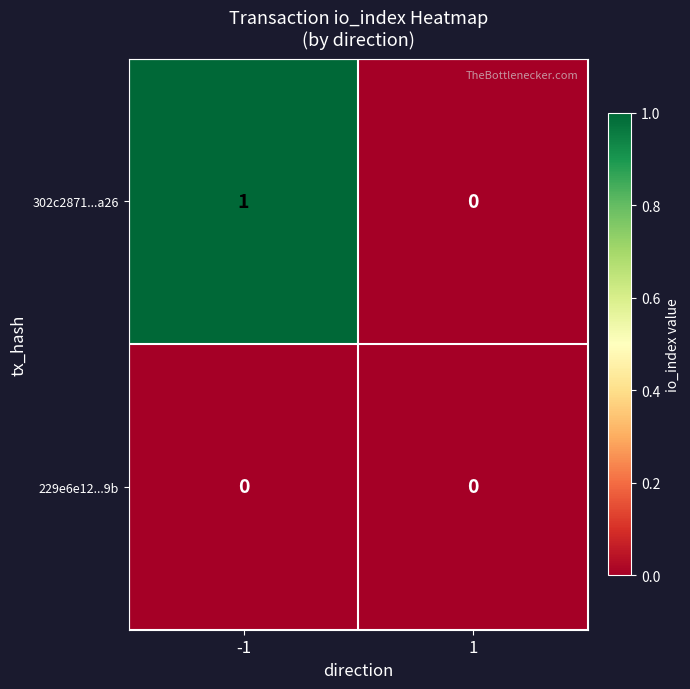

Reading left to right, transcribe all the data shown in this chart.

302c2871...a26: 1	0
229e6e12...9b: 0	0